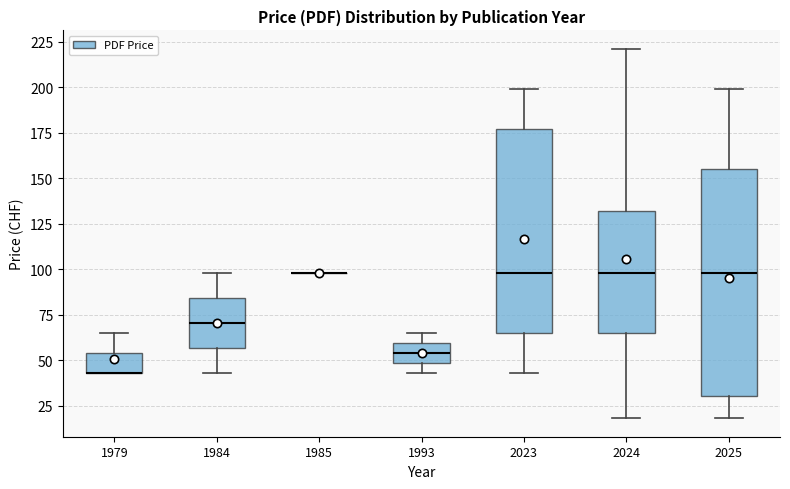

Reading left to right, read every box against the y-axis: the position of its median line, the range the box covers, and the ends of its whiskers. The values are not printed on the chart, so give them approximately, as read against the axis.

1979: median 45 (drawn on the box's lower edge), box 45 to 55, whiskers 45 to 65
1984: median 70, box 55 to 85, whiskers 45 to 100
1985: box collapsed to a line at 100, whiskers 100 to 100
1993: median 55, box 50 to 60, whiskers 45 to 65
2023: median 100, box 65 to 175, whiskers 45 to 200
2024: median 100, box 65 to 130, whiskers 20 to 220
2025: median 100, box 30 to 155, whiskers 20 to 200